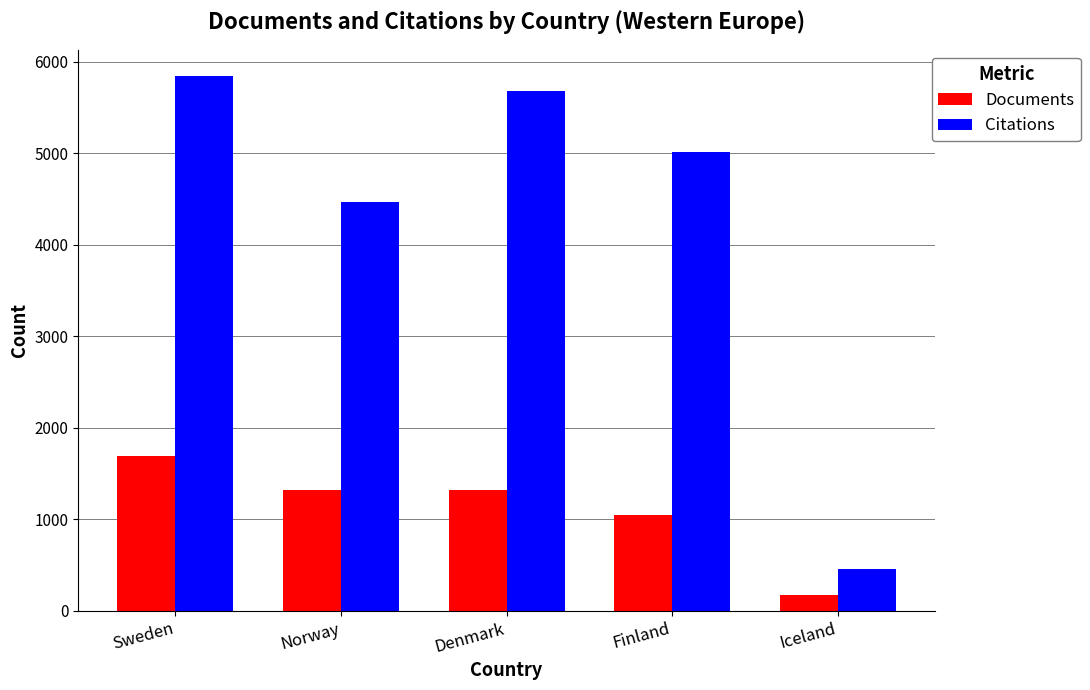

What is the label of the 1st bar from the right?

Iceland